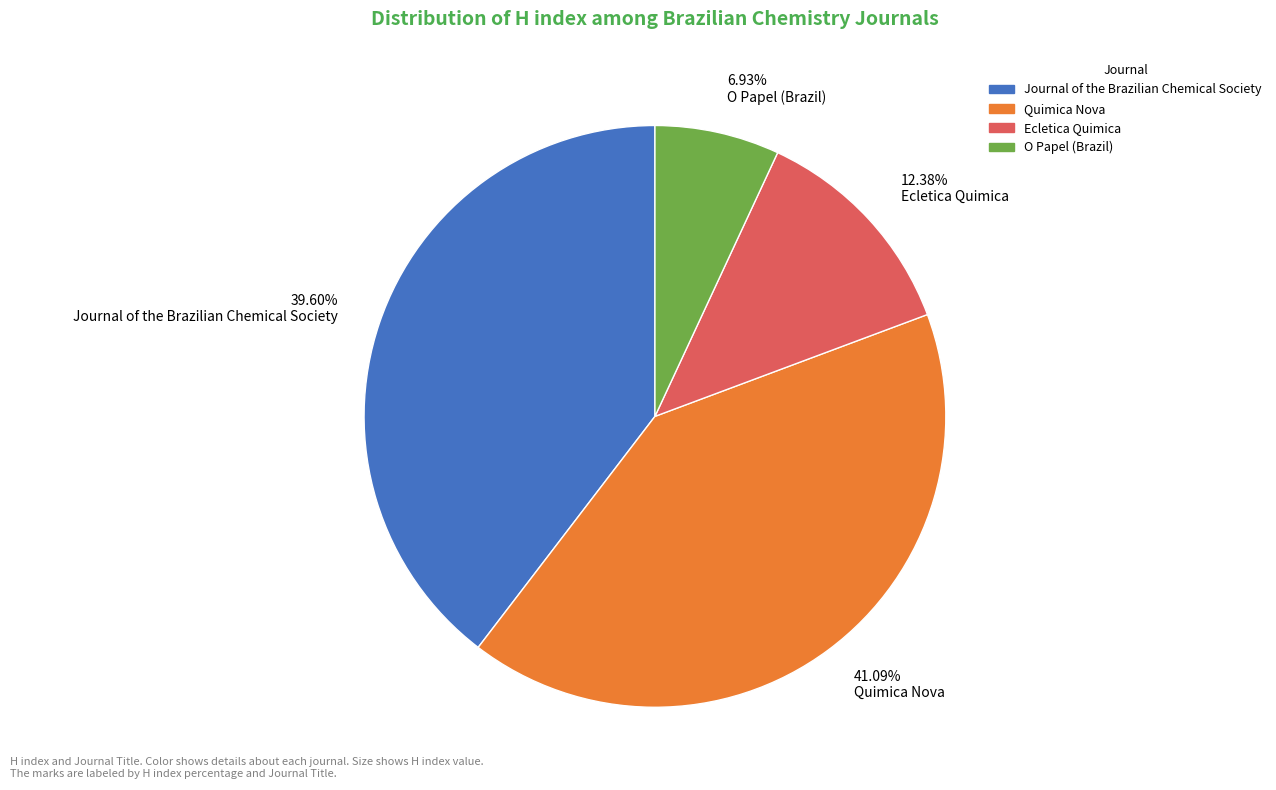

What is the smallest slice in the pie chart?

6.93% O Papel (Brazil)